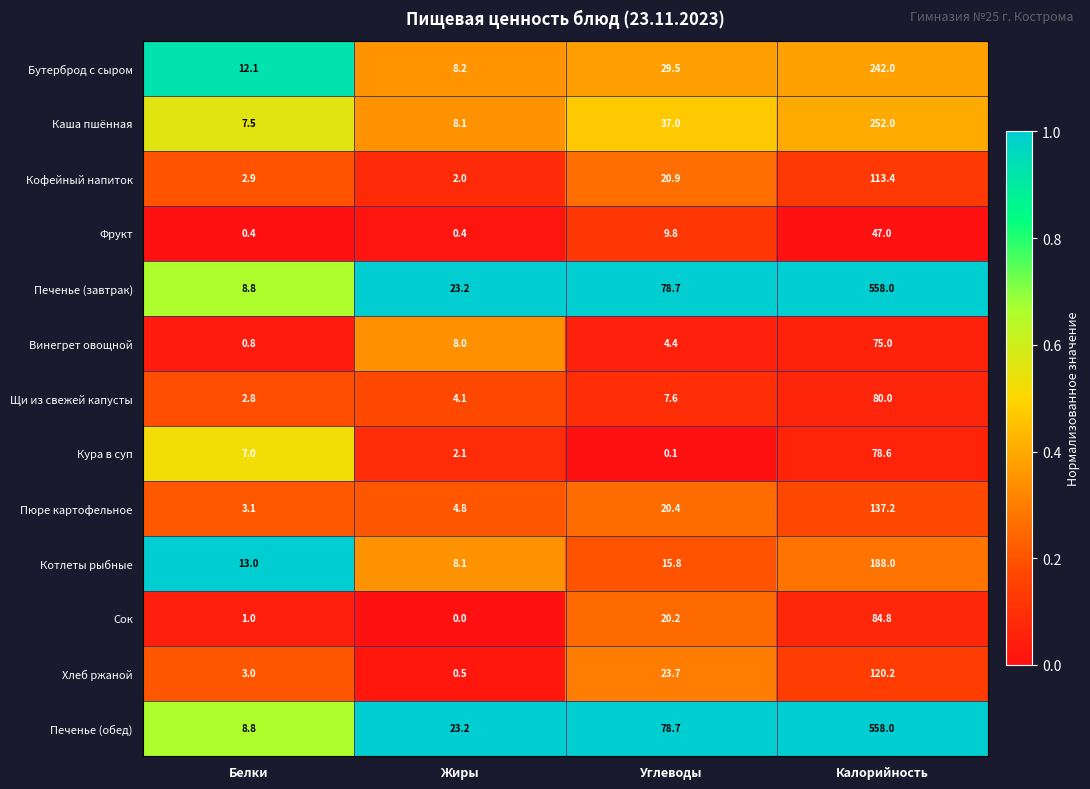

What is the sum of the Каша пшённая values at Калорийность and Жиры?

260.1